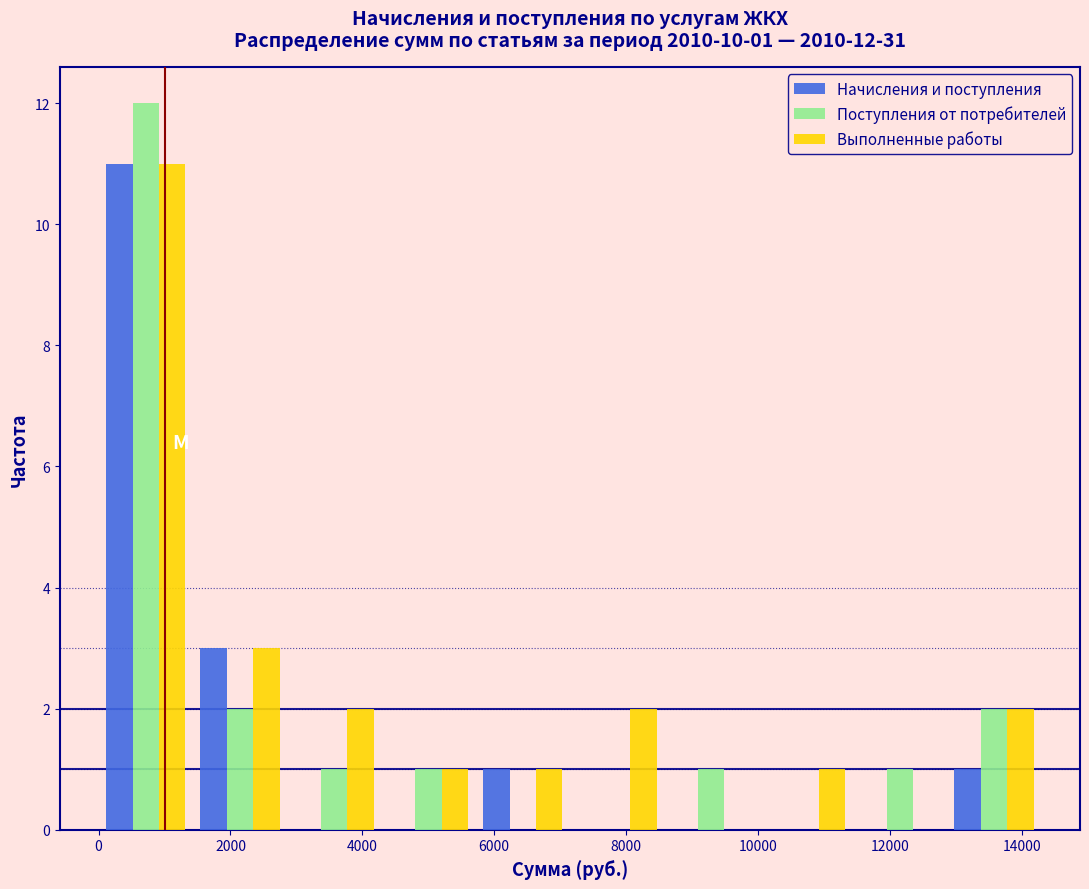

In the Выполненные работы series, which range on the x-axis has the tallest bar?

0 to 1400